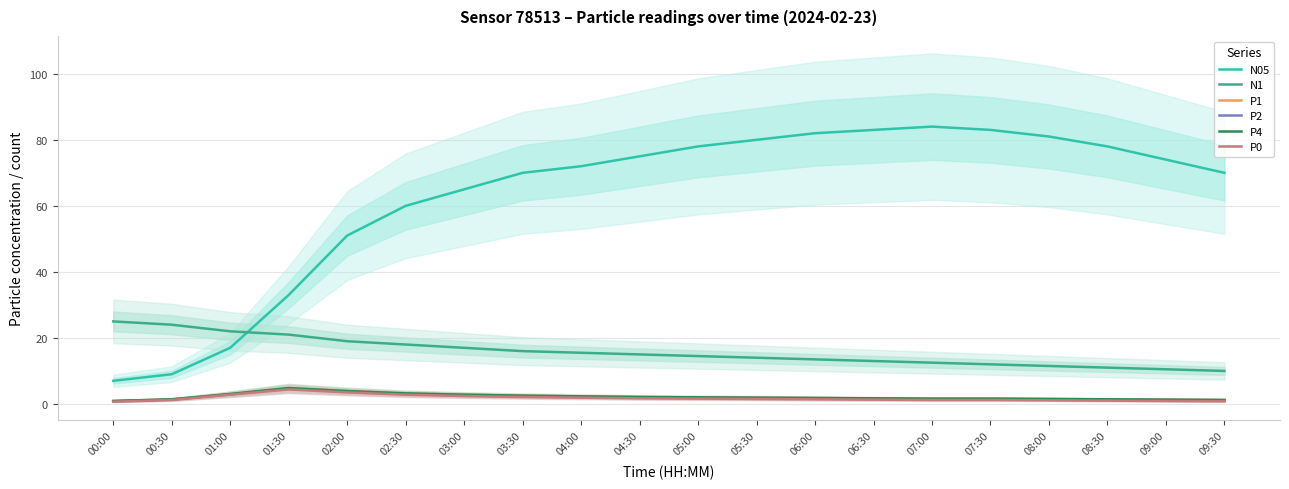

Is it true that P4 equals 0.9 at 04:00?

False